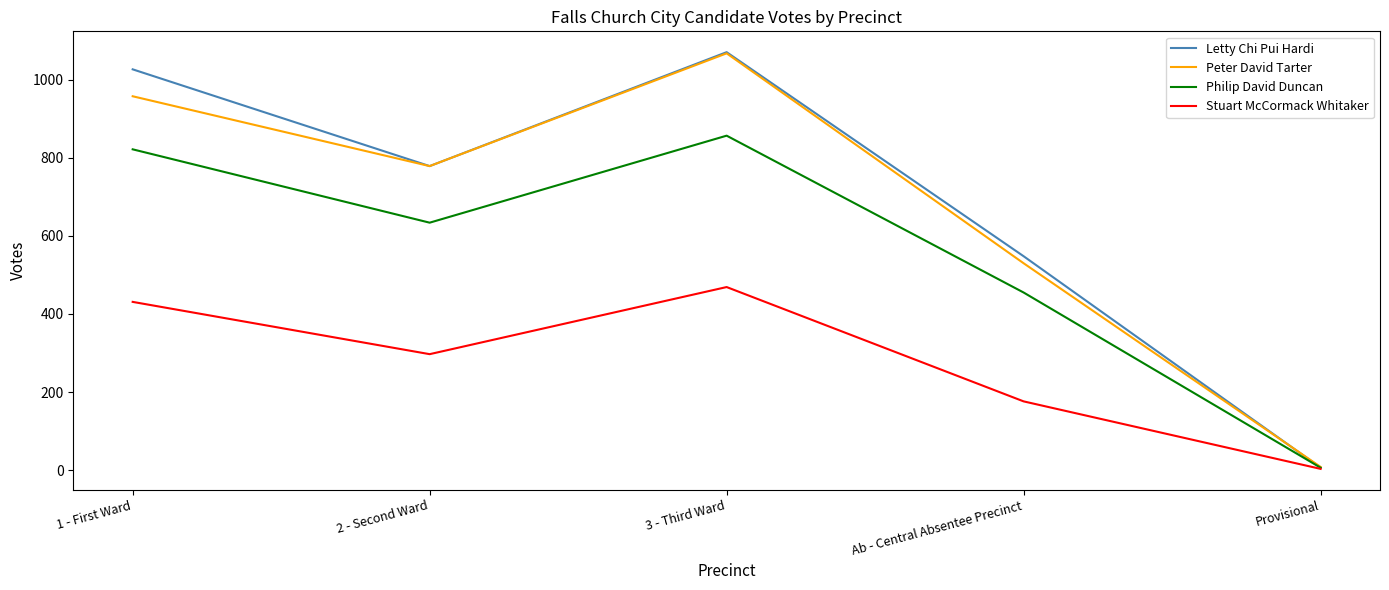

What is the average value of the Letty Chi Pui Hardi series?

686